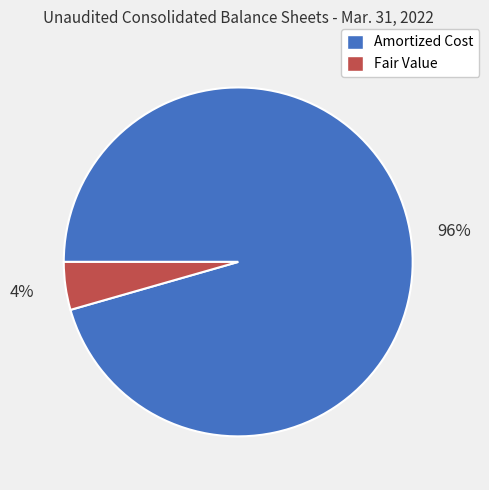

To the nearest percent, what is the combined percentage of Fair Value and Amortized Cost?

100%